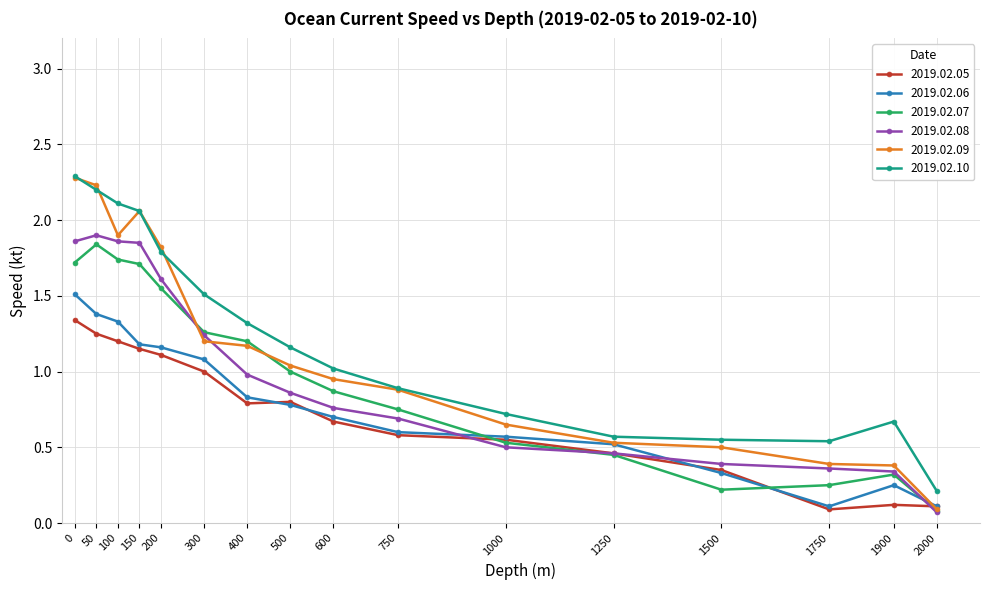

Which series has the largest total across all categories?

2019.02.10